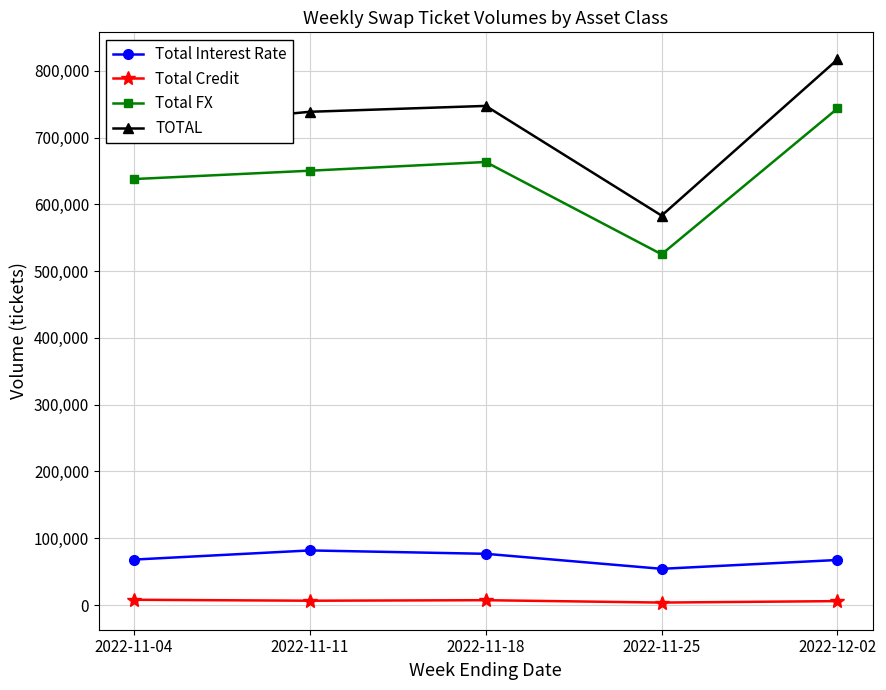

What is the label of the 4th point from the left?

2022-11-25